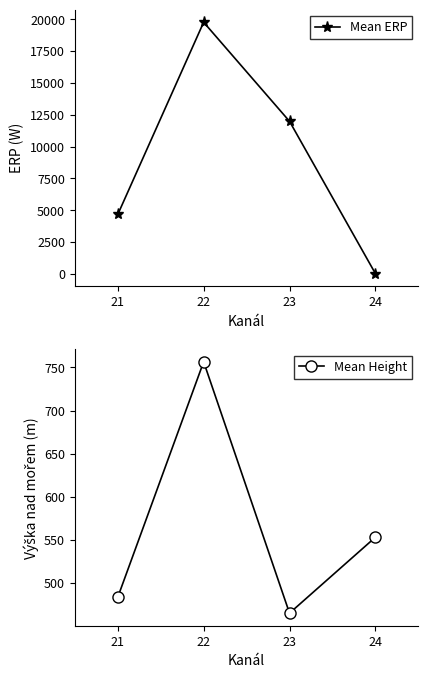

True or false: Mean ERP has more than 0 interior local peaks.

True